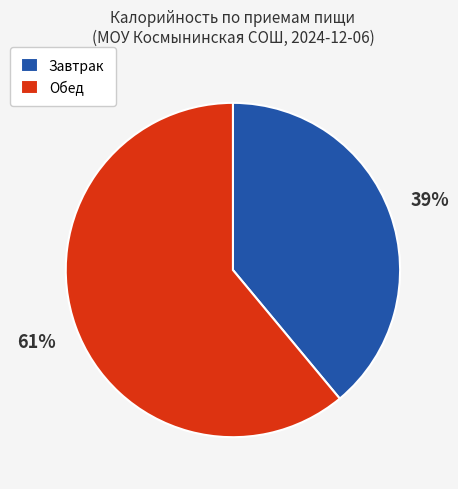

Is there any slice that represents more than half of the pie?

Yes